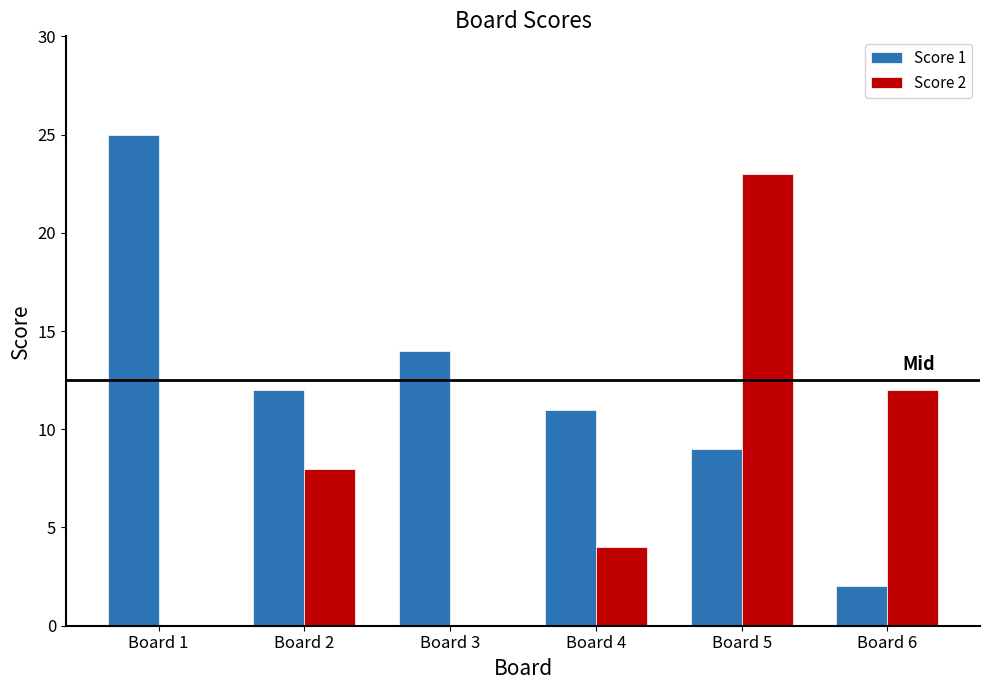

Which label corresponds to the largest value in the chart?

Board 1